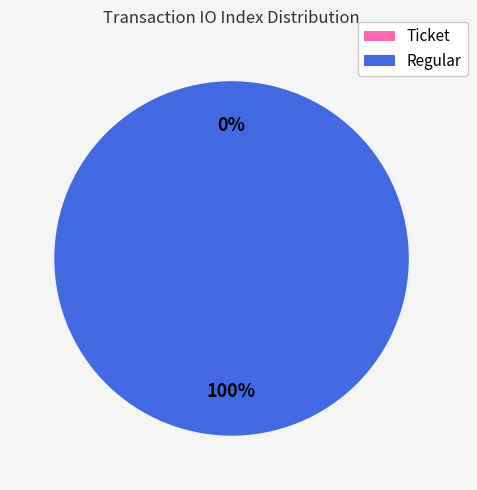

To the nearest percent, what is the combined percentage of Regular and Ticket?

100%